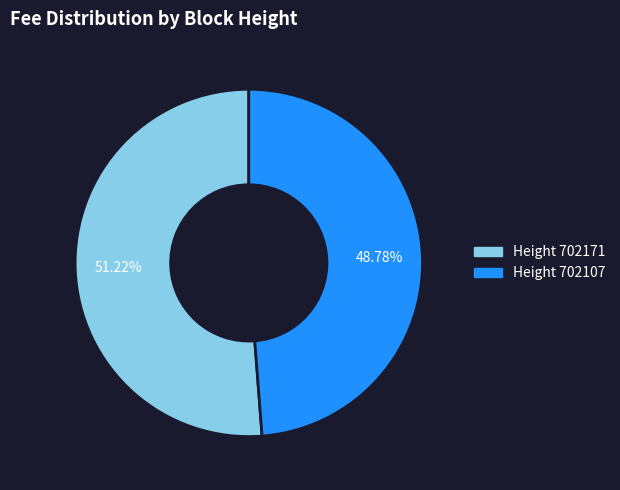

To the nearest percent, what is the average slice percentage?

50%